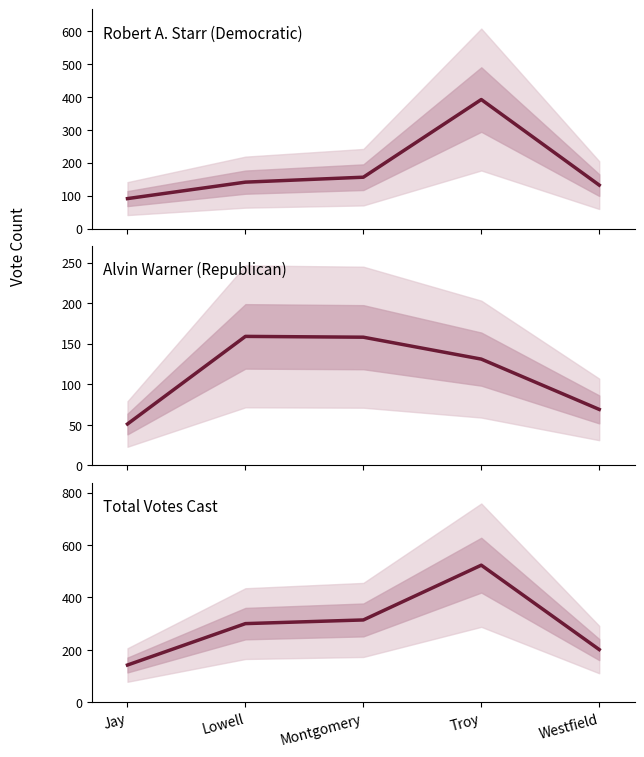

True or false: Total Votes Cast has a value of 523 at Troy.

True